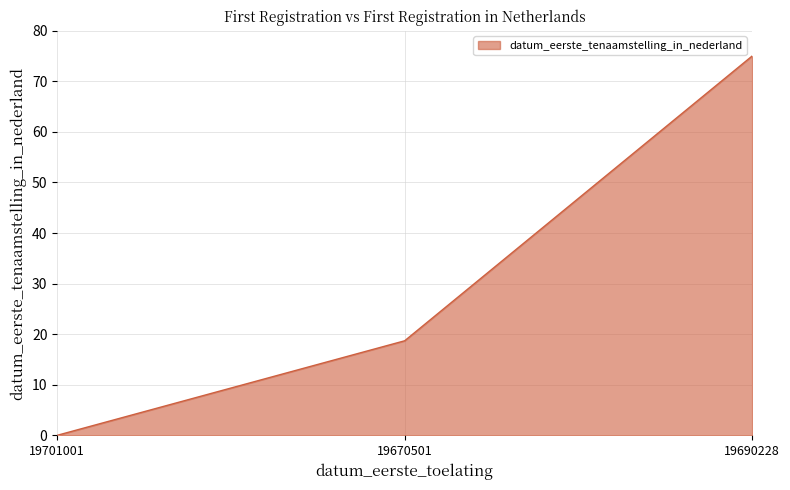

Reading left to right, transcribe all the data shown in this chart.

19701001=0.0	19670501=18.7	19690228=75.0